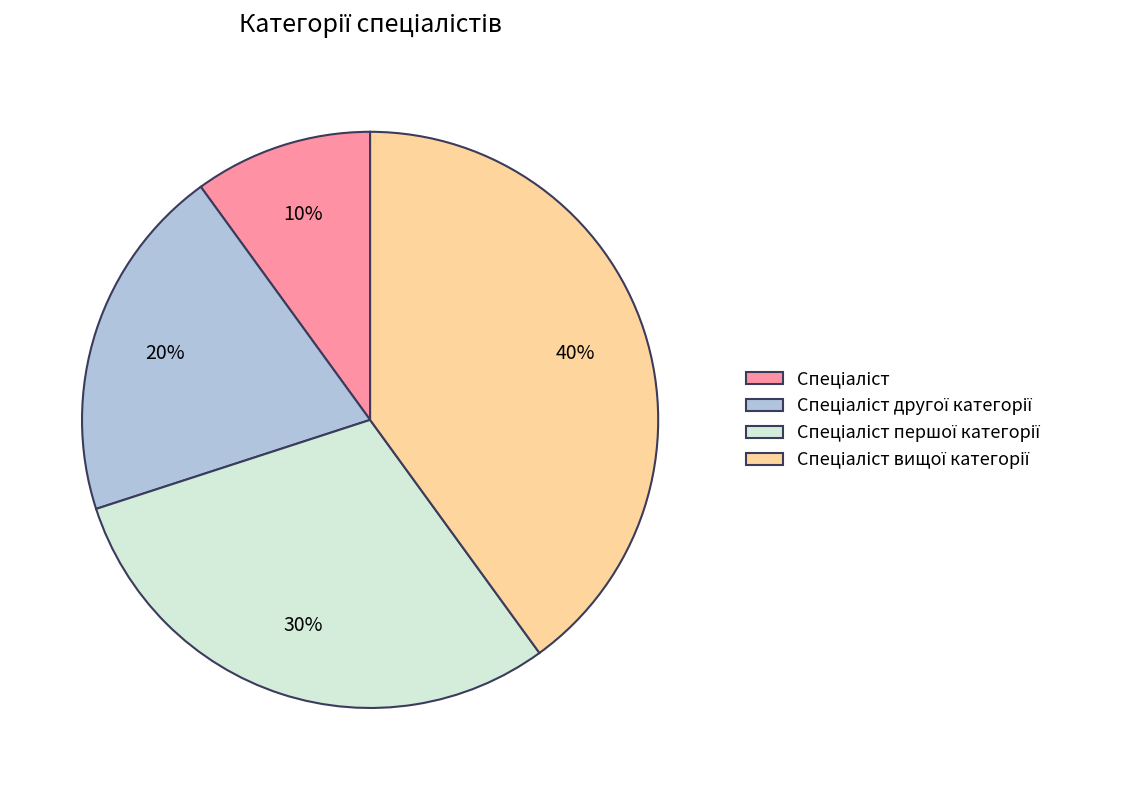

To the nearest percent, what is the average slice percentage?

25%